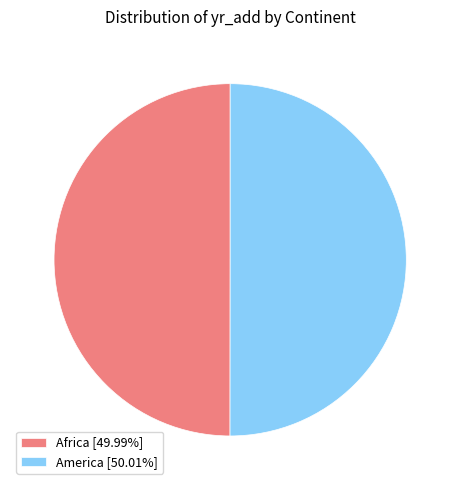

Approximately how many times larger is the value at America [50.01%] compared to Africa [49.99%]?

1.0